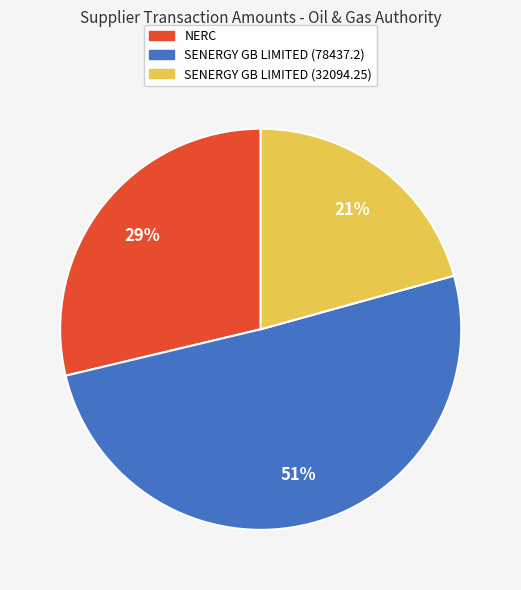

To the nearest percent, what percentage of the pie is SENERGY GB LIMITED (32094.25)?

21%